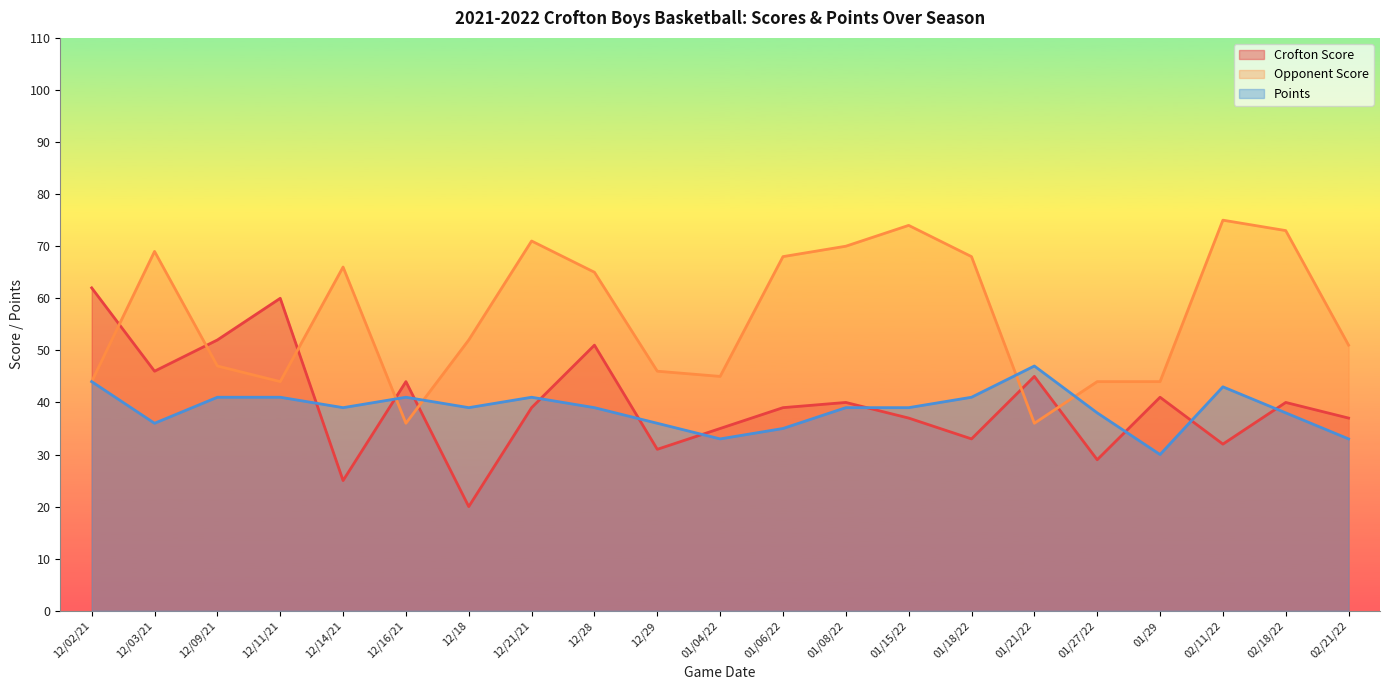

Reading left to right, list all the values displayed in this chart.

Crofton Score: 62	46	52	60	25	44	20	39	51	31	35	39	40	37	33	45	29	41	32	40	37
Opponent Score: 44	69	47	44	66	36	52	71	65	46	45	68	70	74	68	36	44	44	75	73	51
Points: 44	36	41	41	39	41	39	41	39	36	33	35	39	39	41	47	38	30	43	38	33